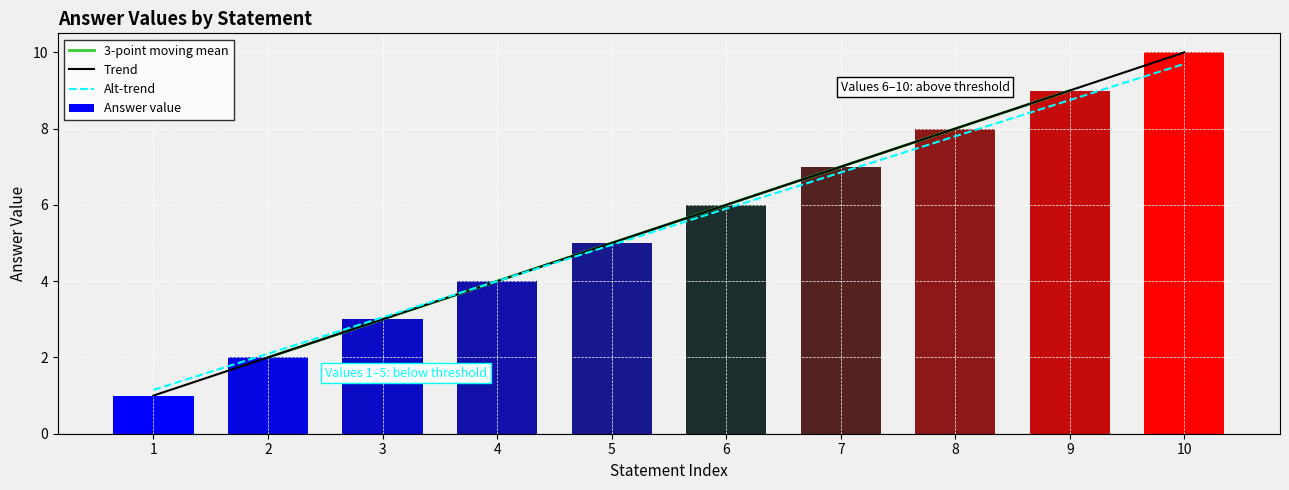

Reading left to right, list all the values displayed in this chart.

1.0	2.0	3.0	4.0	5.0	6.0	7.0	8.0	9.0	10.0